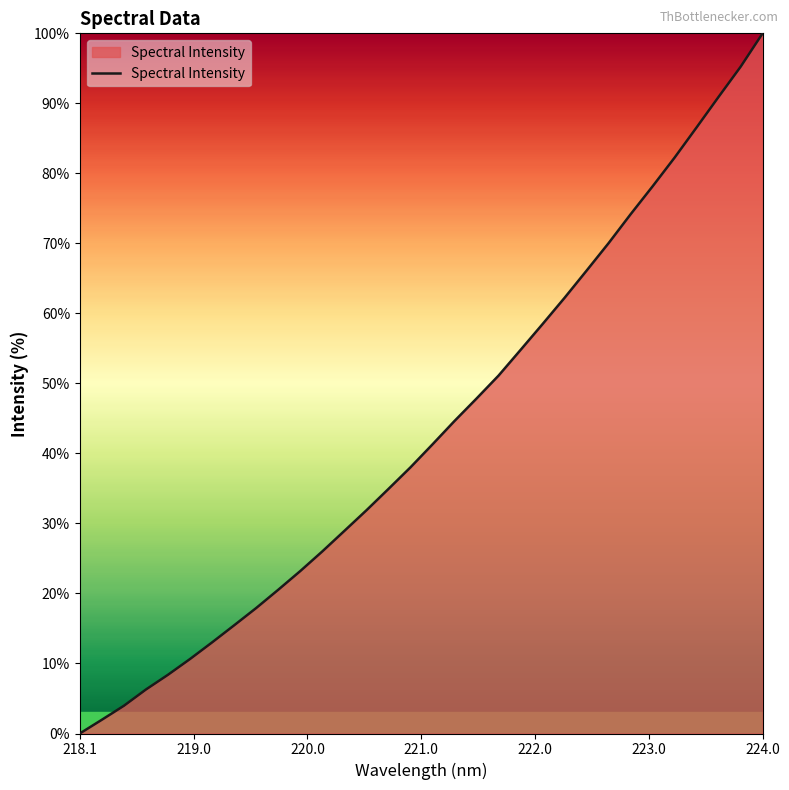

What is the difference between the maximum and minimum values?

100.0